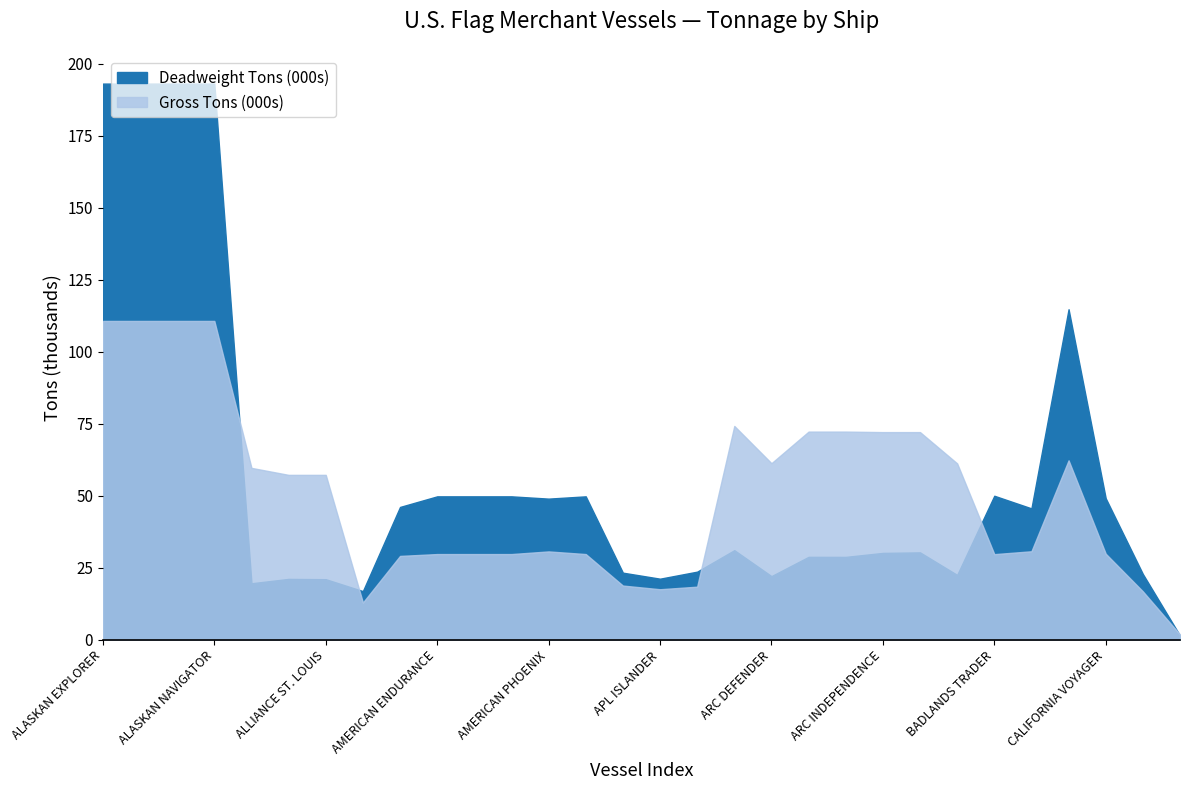

True or false: Year of Build has a value of 632 at ALASKAN FRONTIER.

False